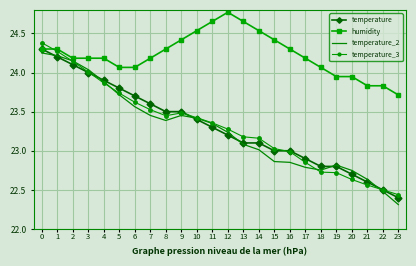

Where is the first local maximum for temperature_3?

9